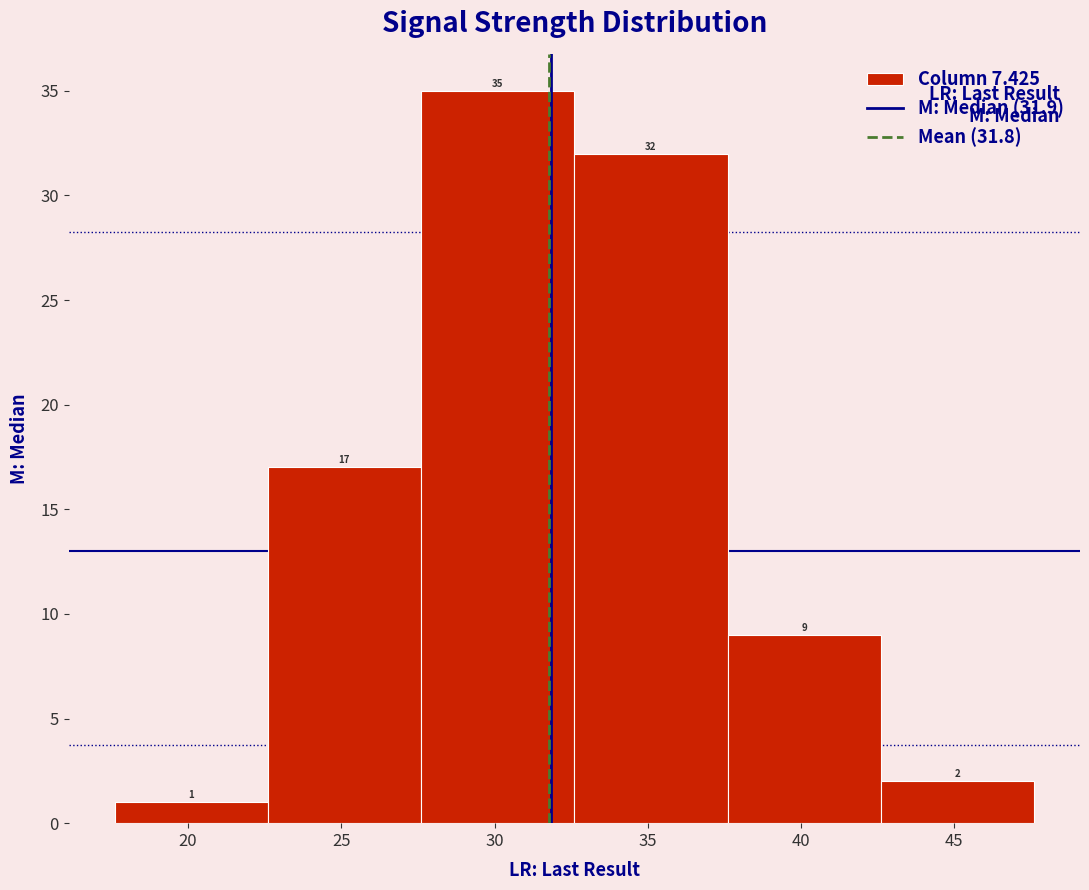

Over which range of the x-axis is the bar tallest?

27.6 to 32.6